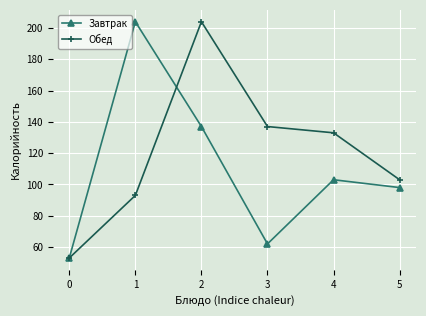

What is the difference between the Завтрак values at 4 and 0?

50